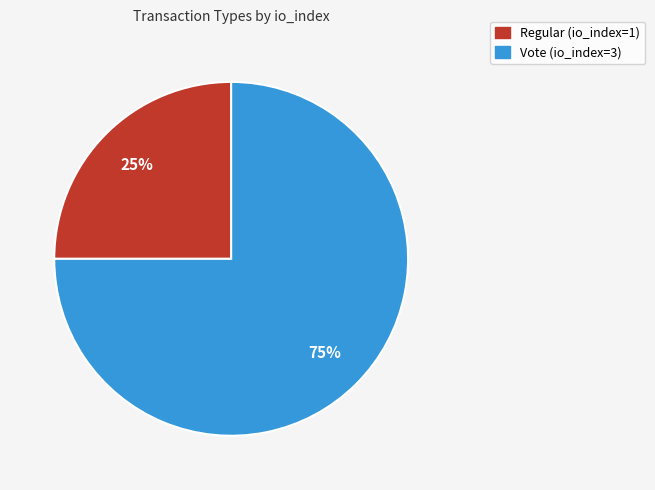

Count the number of slices in the pie.

2